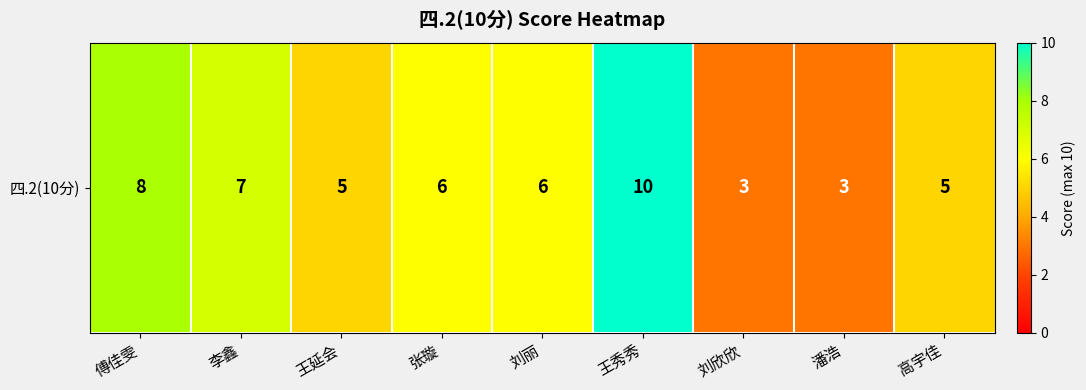

Rank the categories by value from highest to lowest.

王秀秀, 傅佳雯, 李鑫, 张璇, 刘丽, 王延会, 高宇佳, 刘欣欣, 潘浩